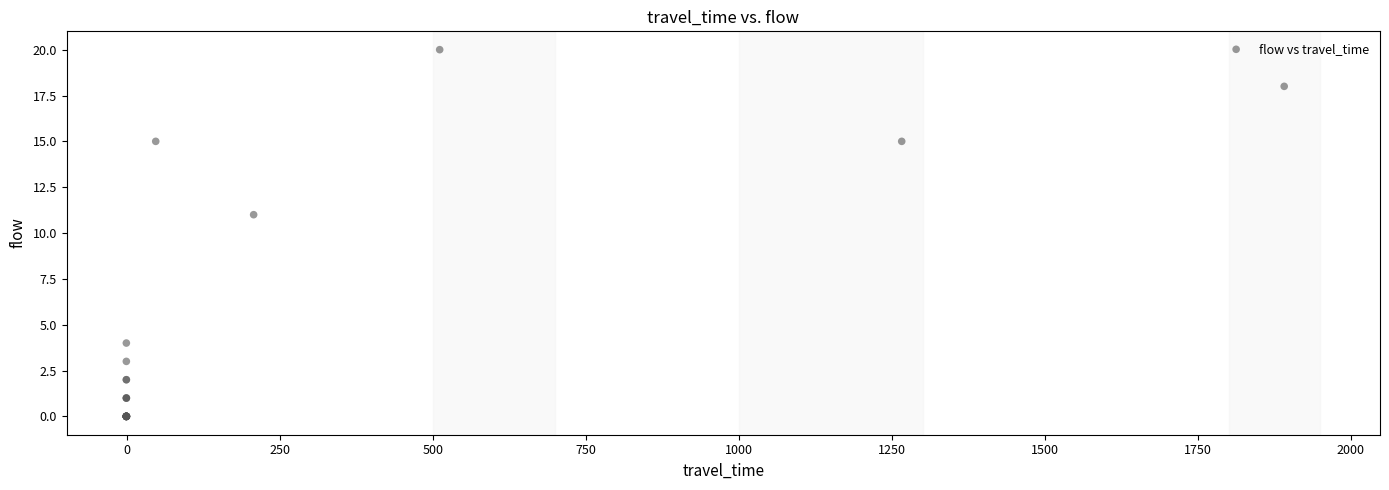

What Y value in the scatter plot is closest to 10?

11